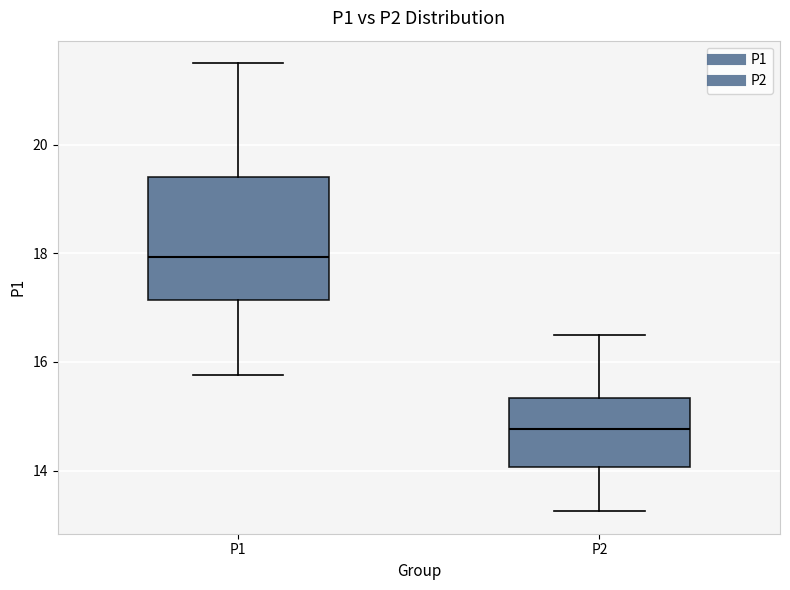

Reading left to right, transcribe this box plot: for each box, give where its median line is, the range the box spans, and where its two whiskers end, as read against the y-axis. The values are not printed on the chart, so give them approximately, as read against the axis.

P1: median 18.0, box 17.2 to 19.4, whiskers 15.8 to 21.6
P2: median 14.8, box 14.0 to 15.4, whiskers 13.2 to 16.6